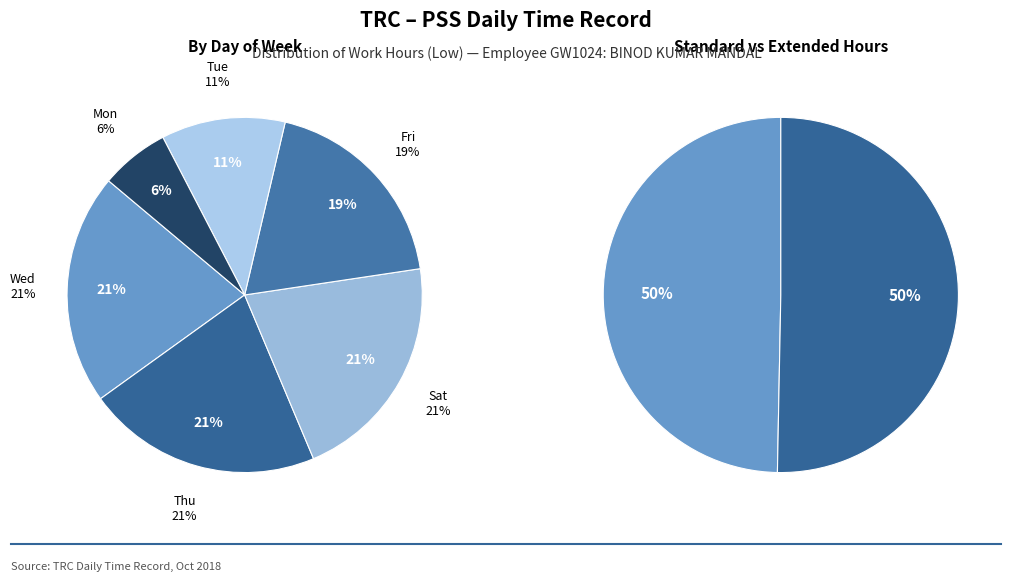

Do 11-Tue and 20-Thu together represent more than half of the pie?

No